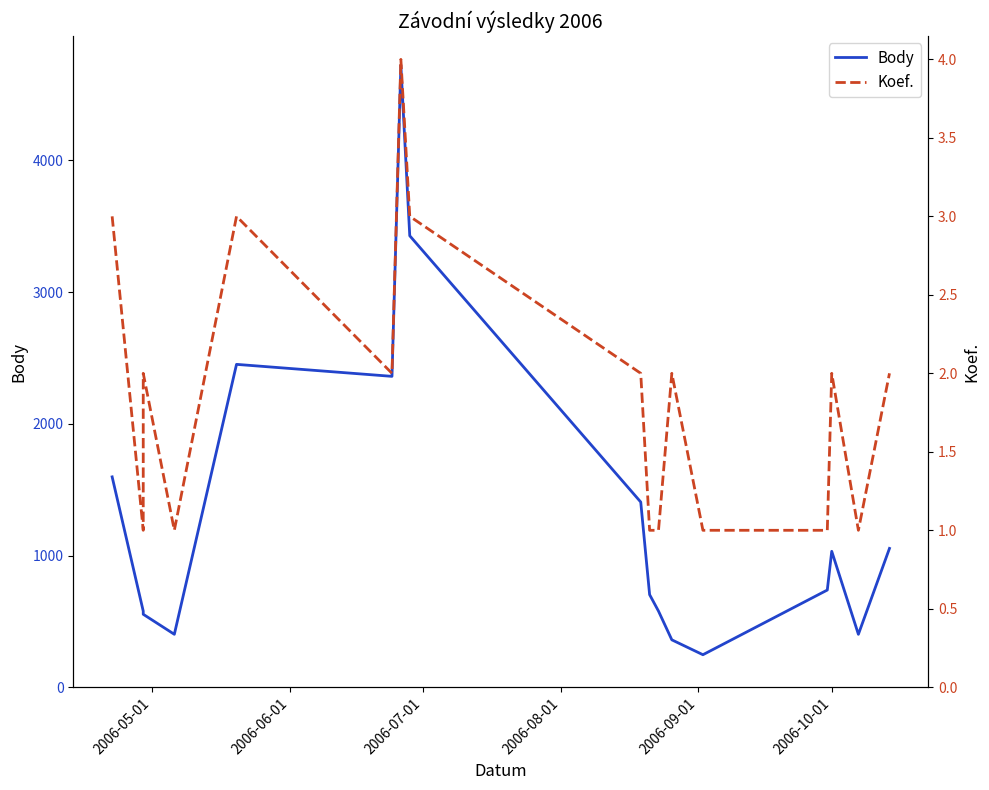

What is the greatest value displayed?

4721